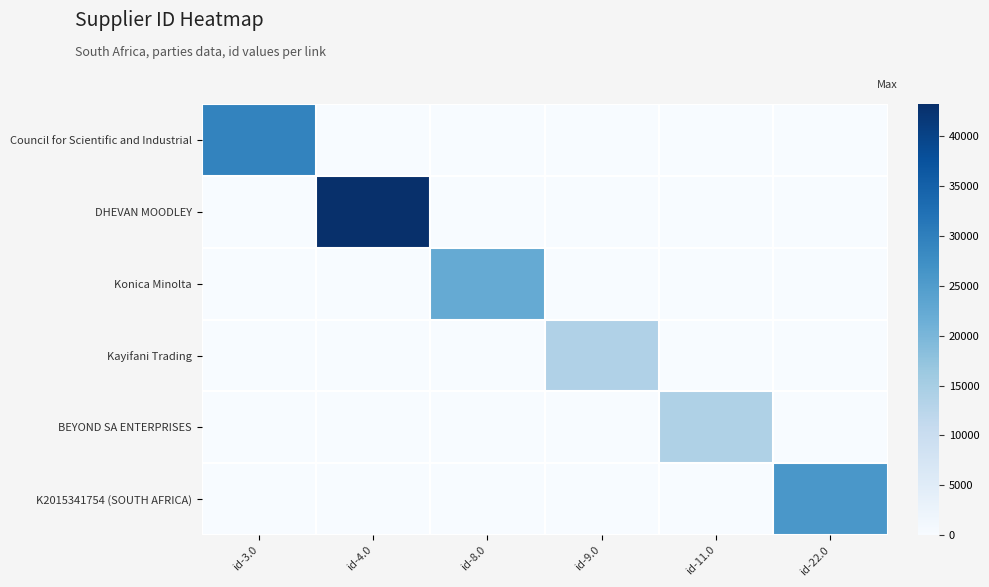

Reading right to left, transcribe all the data shown in this chart.

Council for Scientific and Industrial: id-22.0=0	id-11.0=0	id-9.0=0	id-8.0=0	id-4.0=0	id-3.0=29320
DHEVAN MOODLEY: id-22.0=0	id-11.0=0	id-9.0=0	id-8.0=0	id-4.0=43211	id-3.0=0
Konica Minolta: id-22.0=0	id-11.0=0	id-9.0=0	id-8.0=22437	id-4.0=0	id-3.0=0
Kayifani Trading: id-22.0=0	id-11.0=0	id-9.0=13832	id-8.0=0	id-4.0=0	id-3.0=0
BEYOND SA ENTERPRISES: id-22.0=0	id-11.0=14007	id-9.0=0	id-8.0=0	id-4.0=0	id-3.0=0
K2015341754 (SOUTH AFRICA): id-22.0=25857	id-11.0=0	id-9.0=0	id-8.0=0	id-4.0=0	id-3.0=0